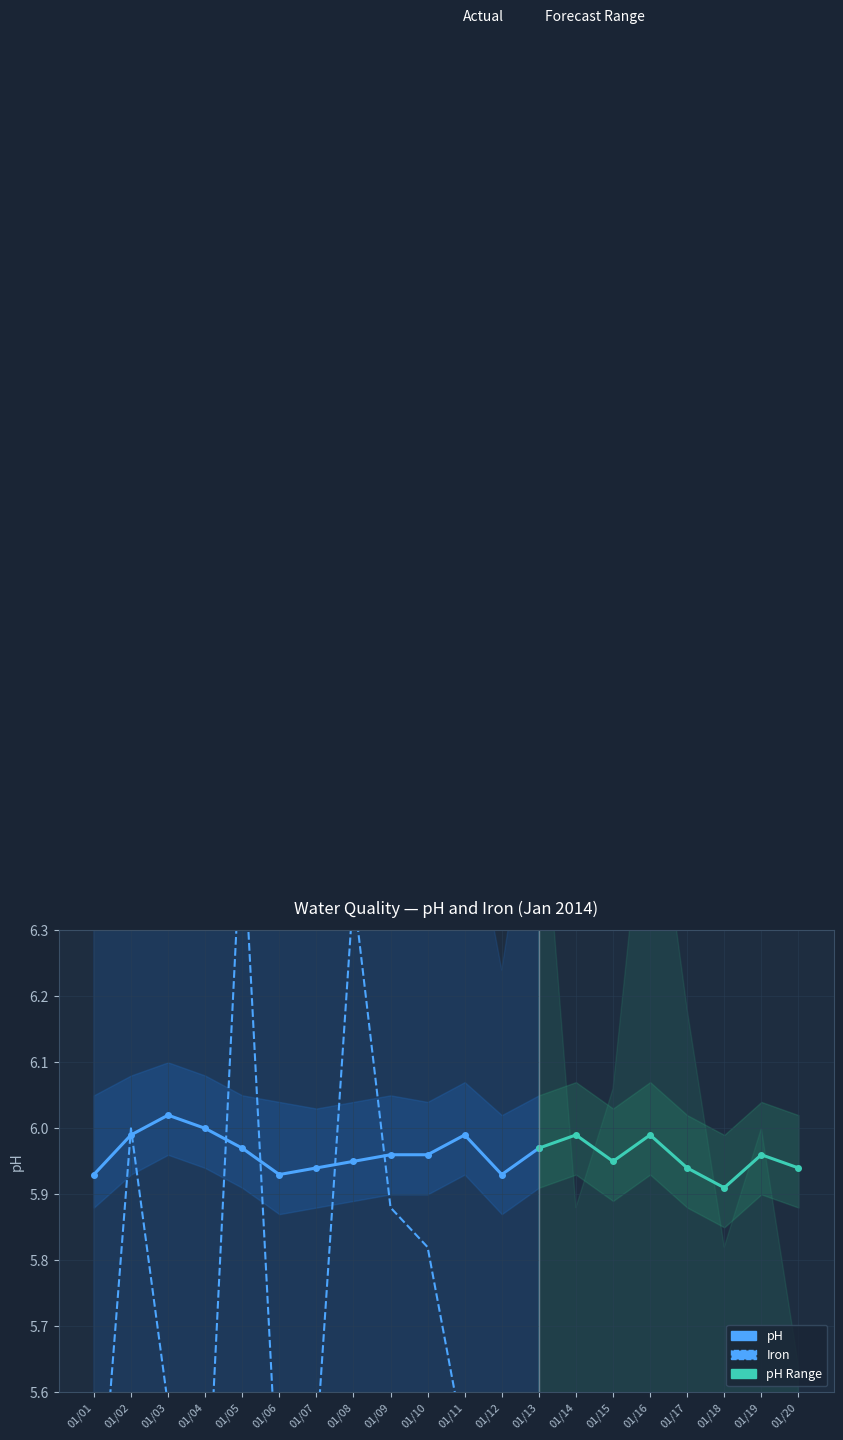

True or false: pH has more than 1 points higher than both neighbors.

True